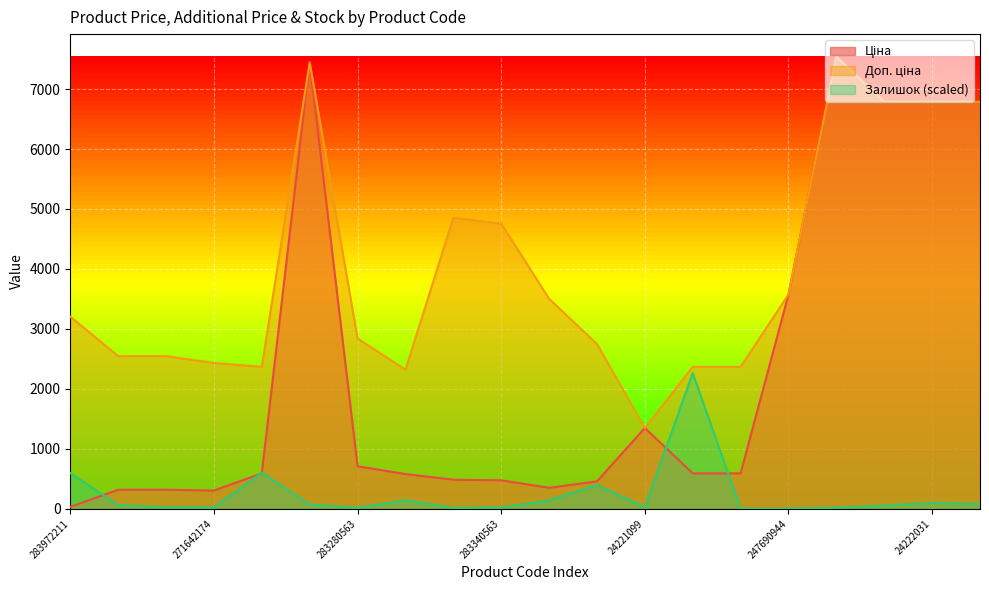

Rank the series by their average value, from lowest to highest.

Залишок, Ціна, Доп. ціна